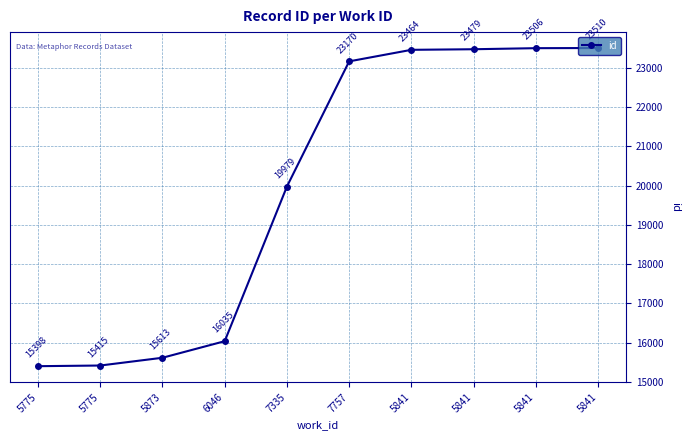

Count the number of data series in this chart.

1